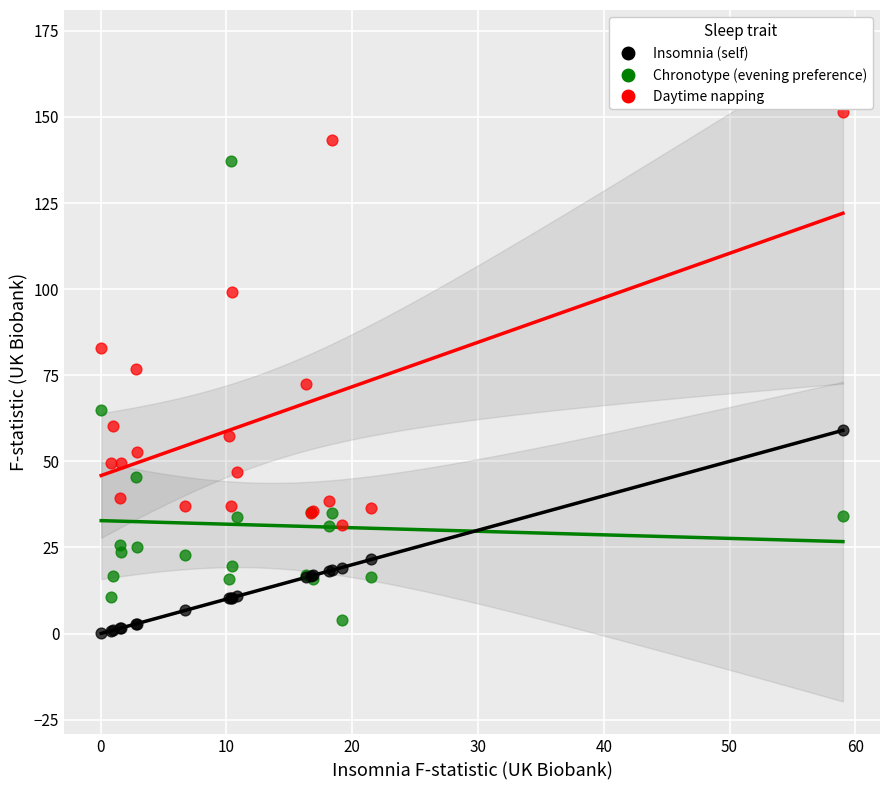

In the Chronotype (evening preference) series, what Y value is closest to 70?

64.8